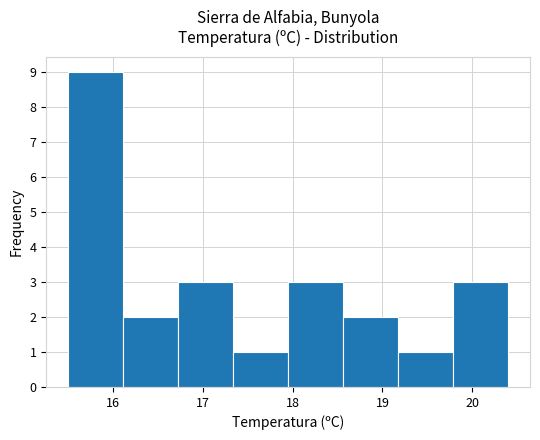

Reading left to right, list every bar in this chart as the range it spans on the x-axis followed by its height. Neither the bar edges nor the heights are printed on the chart, so give them approximately, as read against the axes.

15.5 to 16.1: 9
16.1 to 16.7: 2
16.7 to 17.3: 3
17.3 to 18.0: 1
18.0 to 18.6: 3
18.6 to 19.2: 2
19.2 to 19.8: 1
19.8 to 20.4: 3